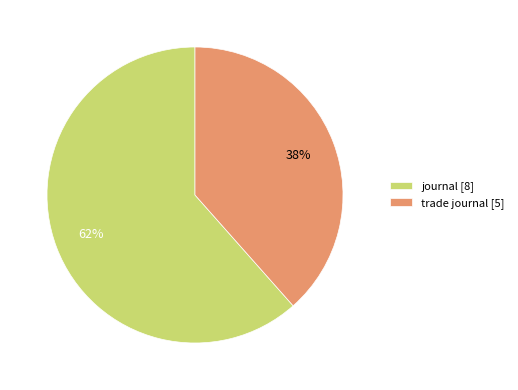

Is it true that trade journal is 38% of the pie?

True